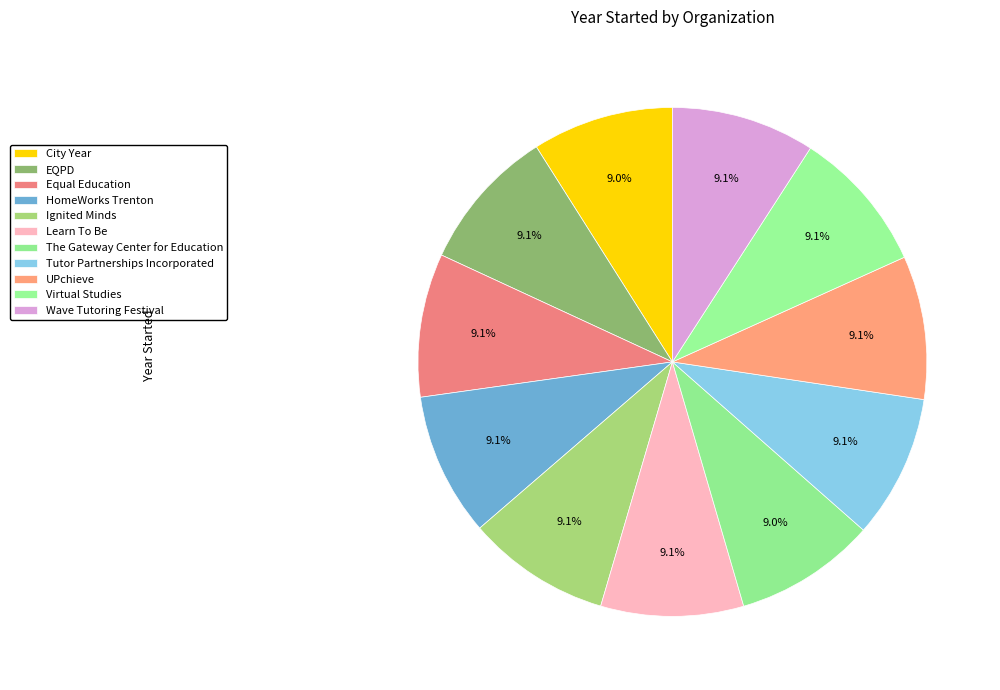

What is the smallest slice in the pie chart?

City Year